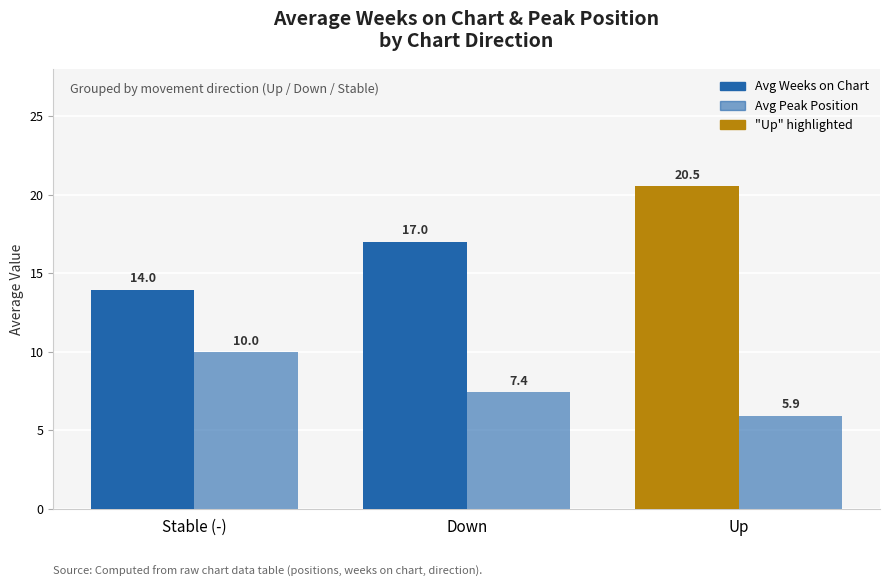

What is the difference between the Avg Peak Position values at Down and Stable (-)?

2.5